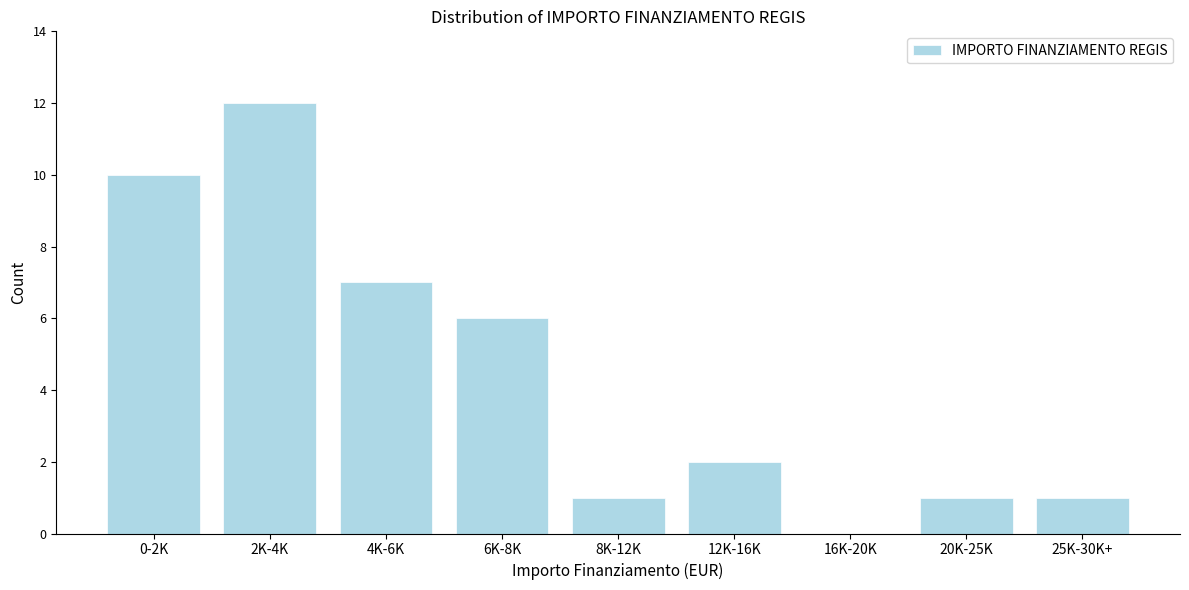

Reading left to right, extract all data points from this chart.

0-2K=10	2K-4K=12	4K-6K=7	6K-8K=6	8K-12K=1	12K-16K=2	16K-20K=0	20K-25K=1	25K-30K+=1